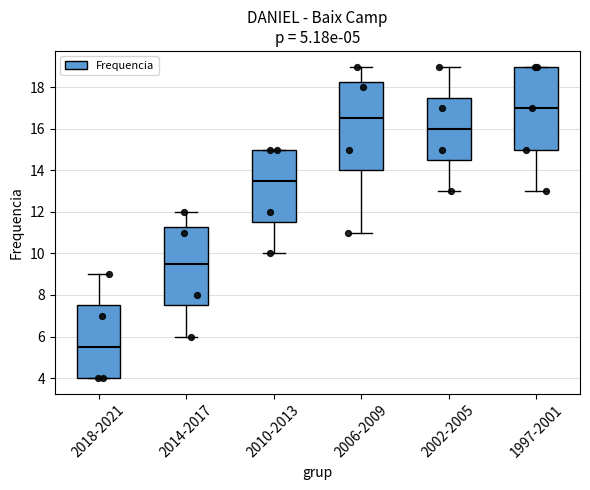

Comparing the boxes themselves (not the whiskers), which one is the tallest?

2006-2009